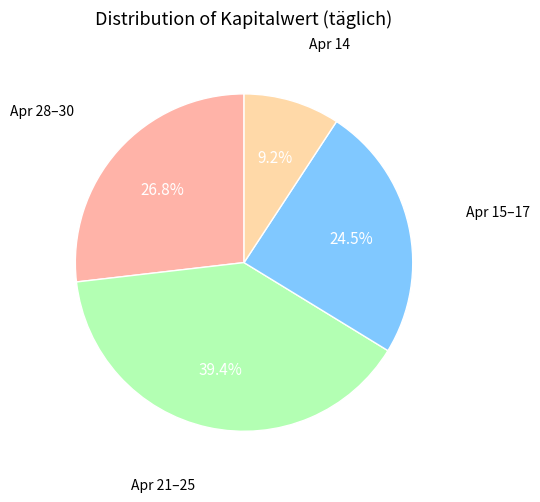

Count the number of slices in the pie.

4